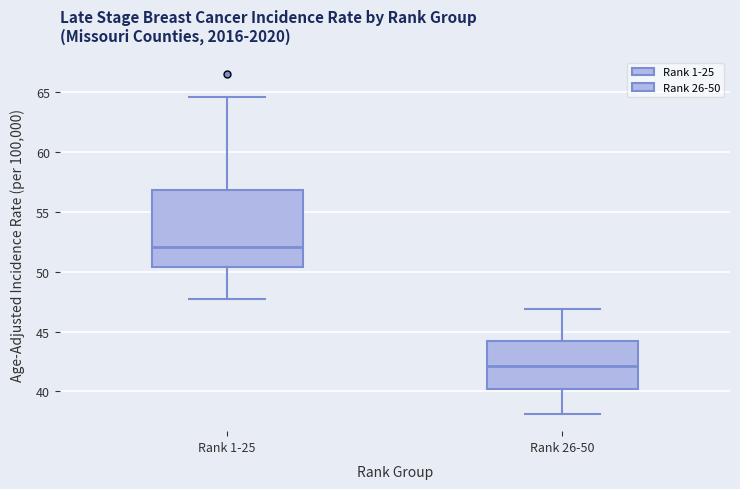

Which box has the highest median line?

Rank 1-25